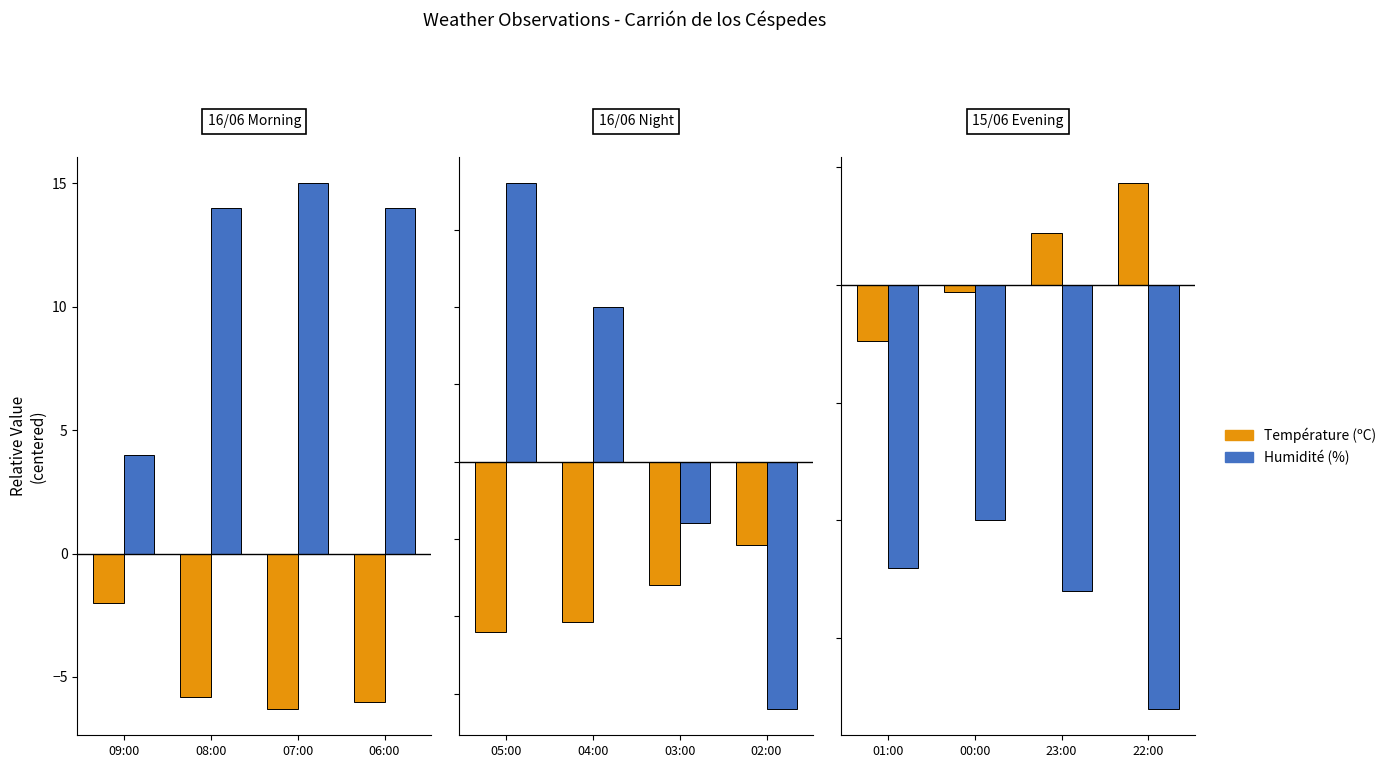

What is the label of the 2nd bar from the right?

23:00